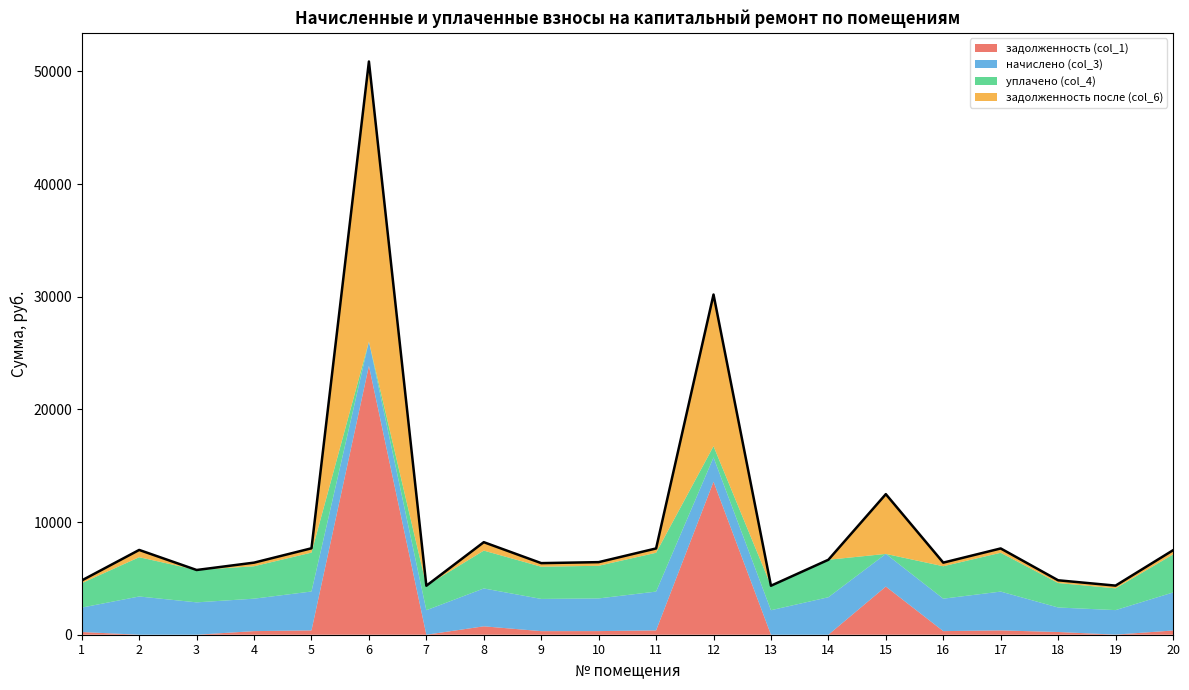

Where does the задолженность после (col_6) series first go above 322?

2